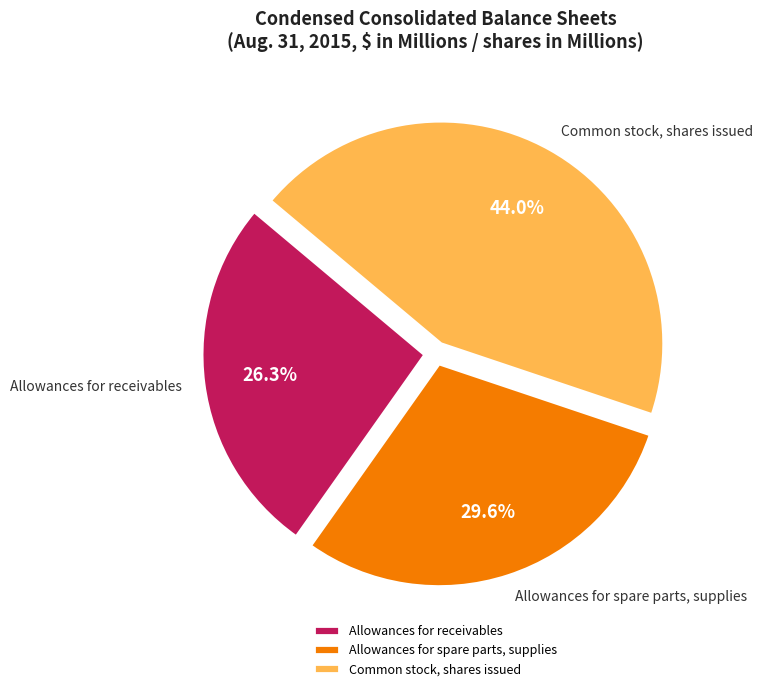

To the nearest percent, what is the combined percentage of Allowances for spare parts, supplies and Common stock, shares issued?

74%